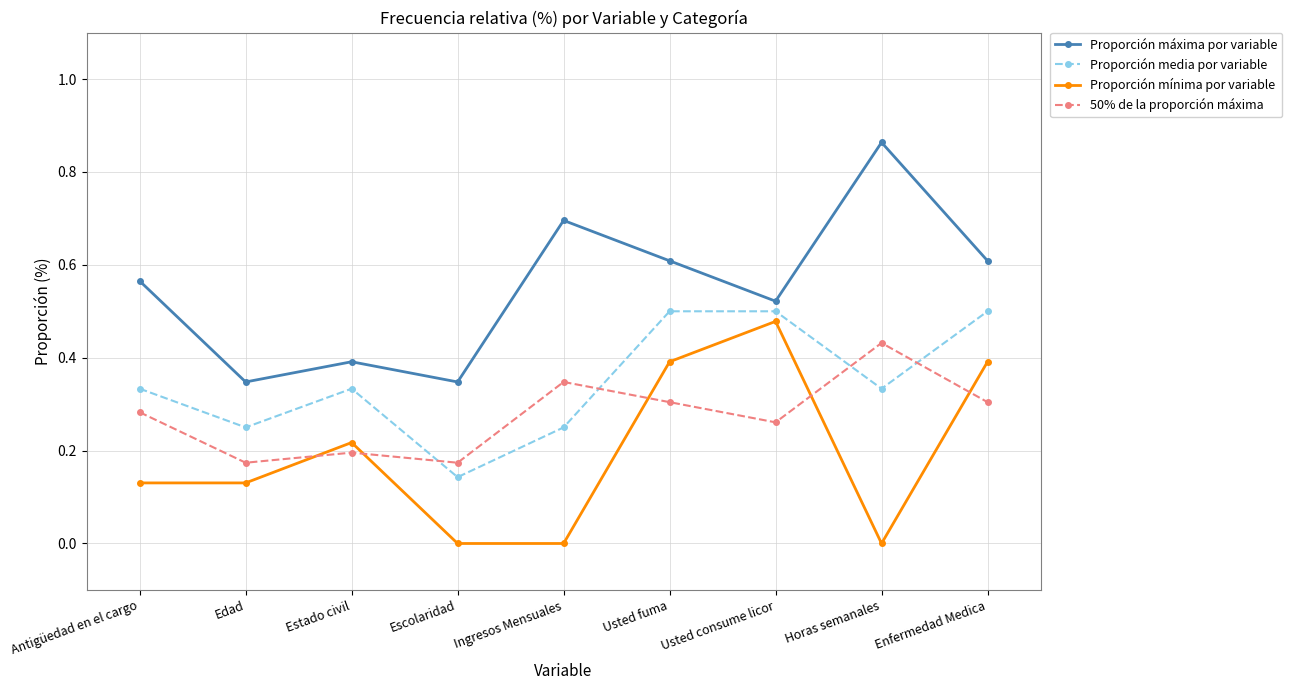

Which series has the largest total across all categories?

Proporción máxima por variable